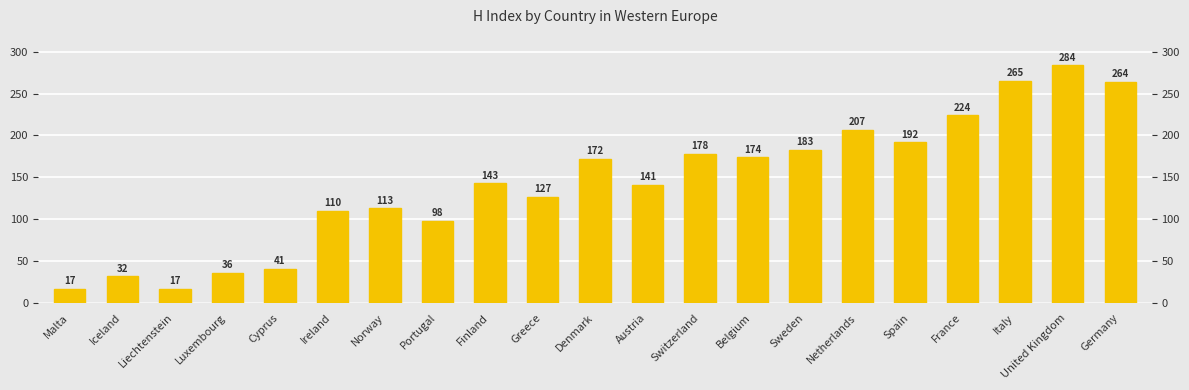

What is the label of the 3rd bar from the left?

Liechtenstein